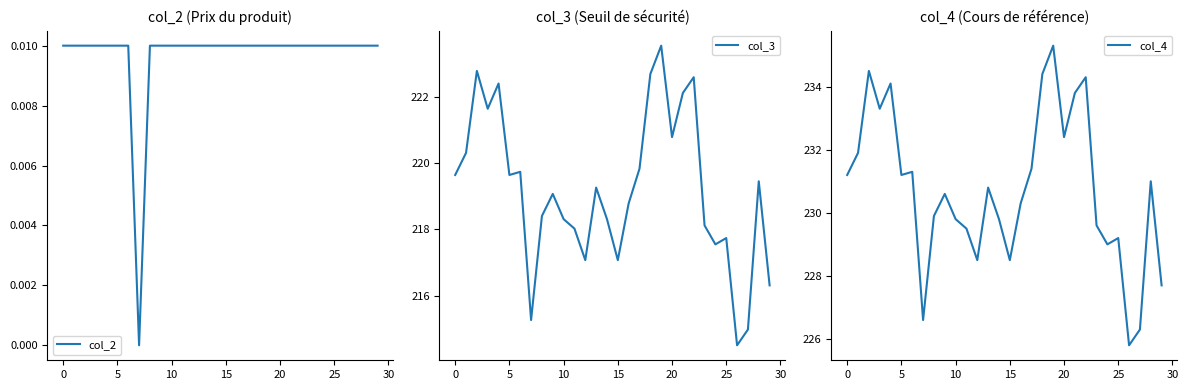

True or false: col_4 and col_3 cross at least once.

False